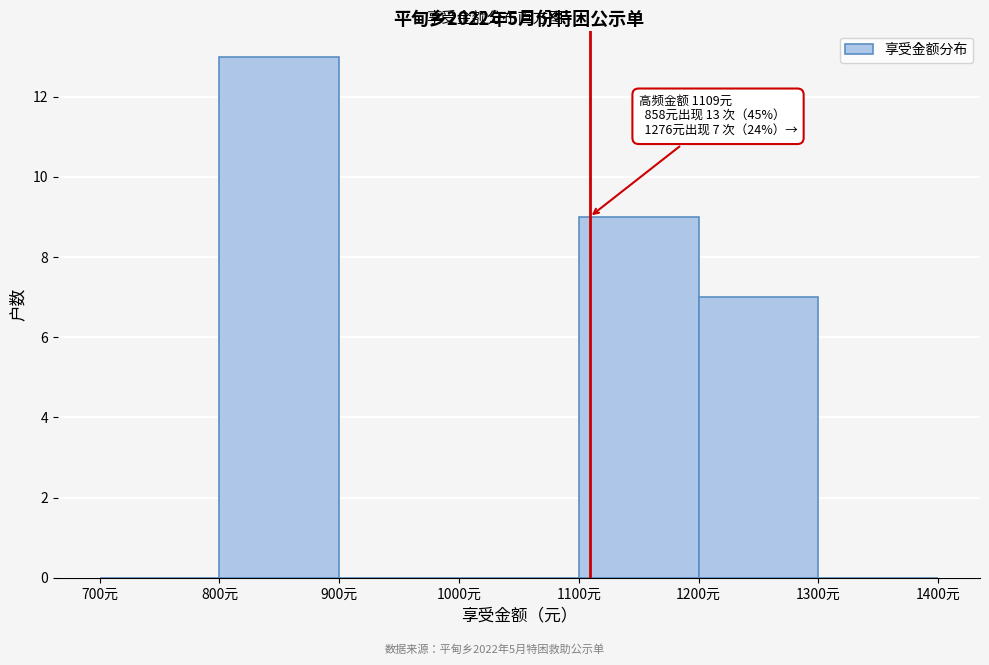

Over which range of the x-axis is the bar tallest?

800 to 900